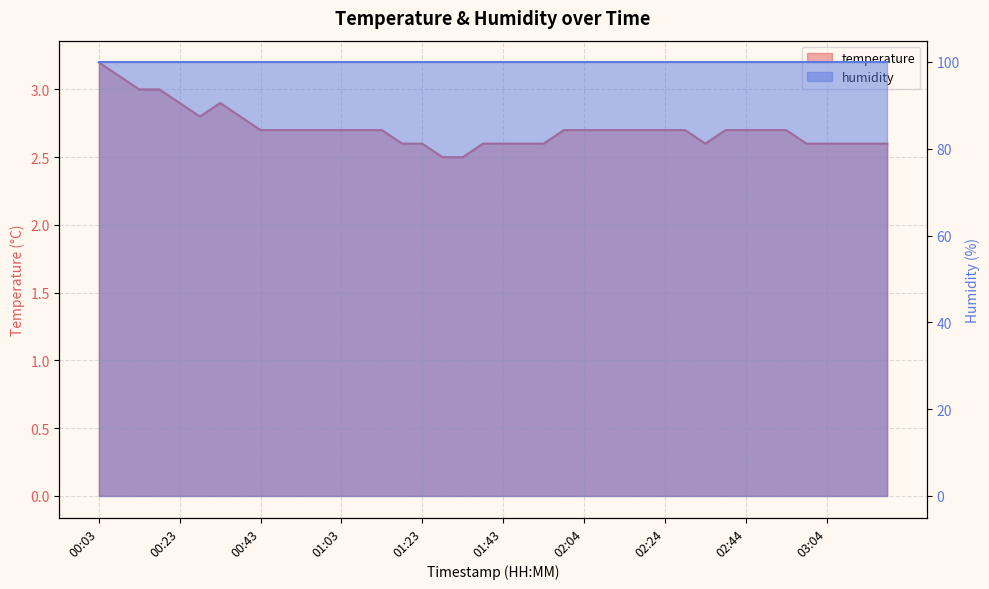

Reading right to left, extract all data points from this chart.

2.6	2.6	2.6	2.6	2.6	2.7	2.7	2.7	2.7	2.6	2.7	2.7	2.7	2.7	2.7	2.7	2.7	2.6	2.6	2.6	2.6	2.5	2.5	2.6	2.6	2.7	2.7	2.7	2.7	2.7	2.7	2.7	2.8	2.9	2.8	2.9	3.0	3.0	3.1	3.2